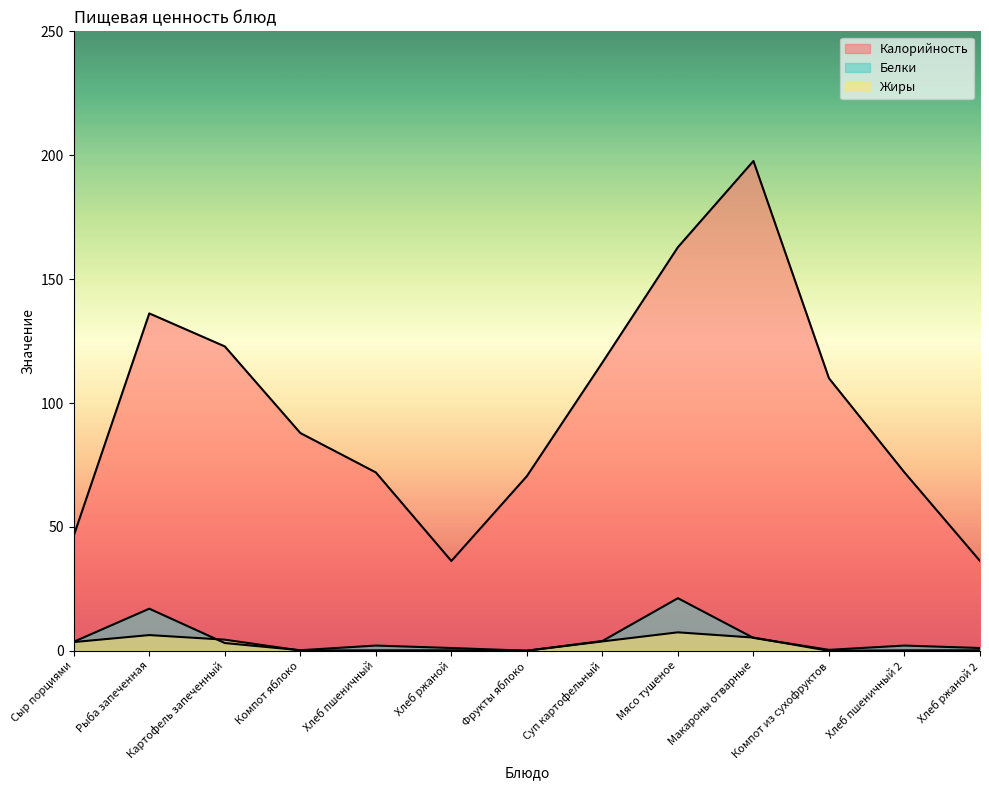

The Жиры series shows 4.5 at Картофель запеченный. True or false?

True